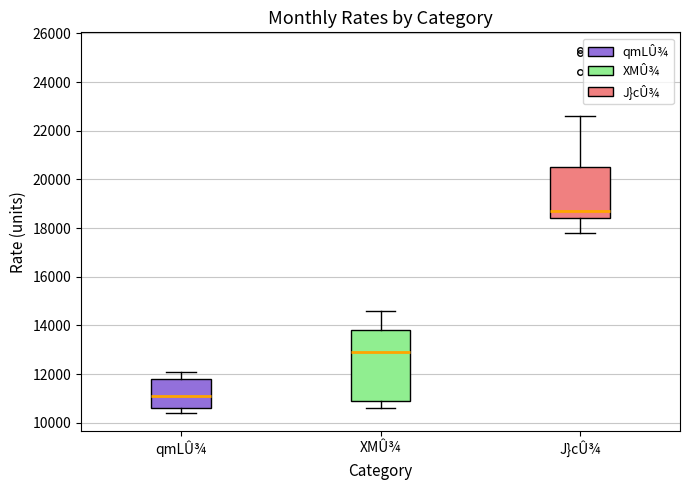

Reading left to right, read every box against the y-axis: the position of its median line, the range the box covers, and the ends of its whiskers. The values are not printed on the chart, so give them approximately, as read against the axis.

qmLÛ¾: median 11200, box 10600 to 11800, whiskers 10400 to 12200
XMÛ¾: median 13000, box 11000 to 13800, whiskers 10600 to 14600
J}cÛ¾: median 18800, box 18400 to 20600, whiskers 17800 to 22600